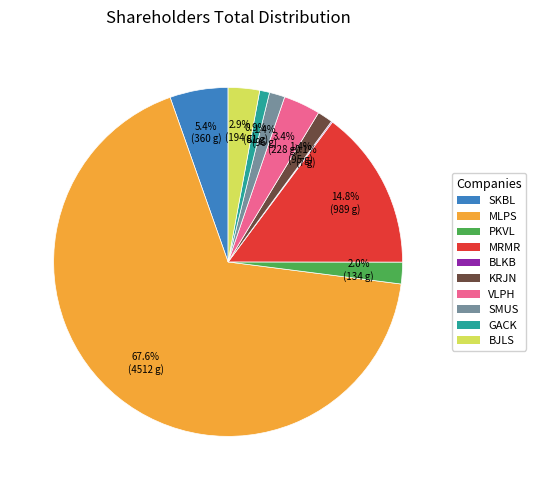

Is there a majority slice in this chart?

Yes